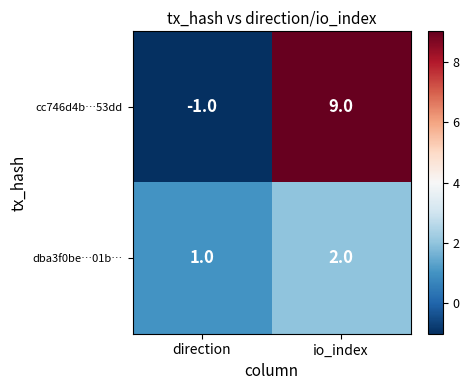

The value of dba3f0be…01b… at io_index is 1. True or false?

False